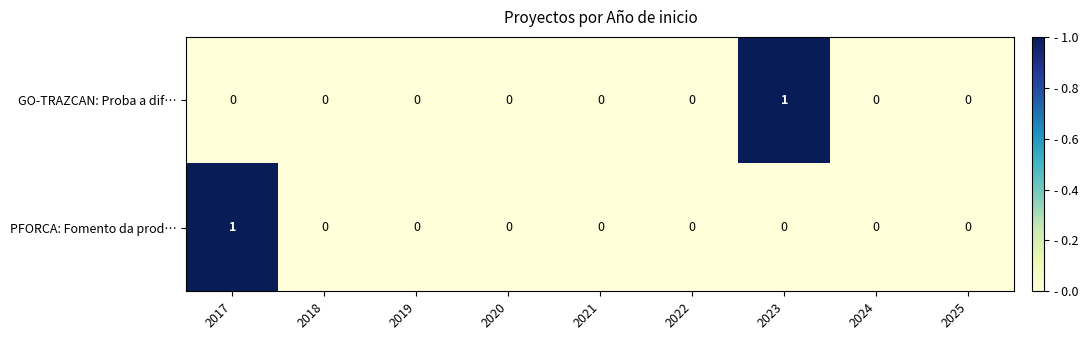

Count the number of data series in this chart.

2